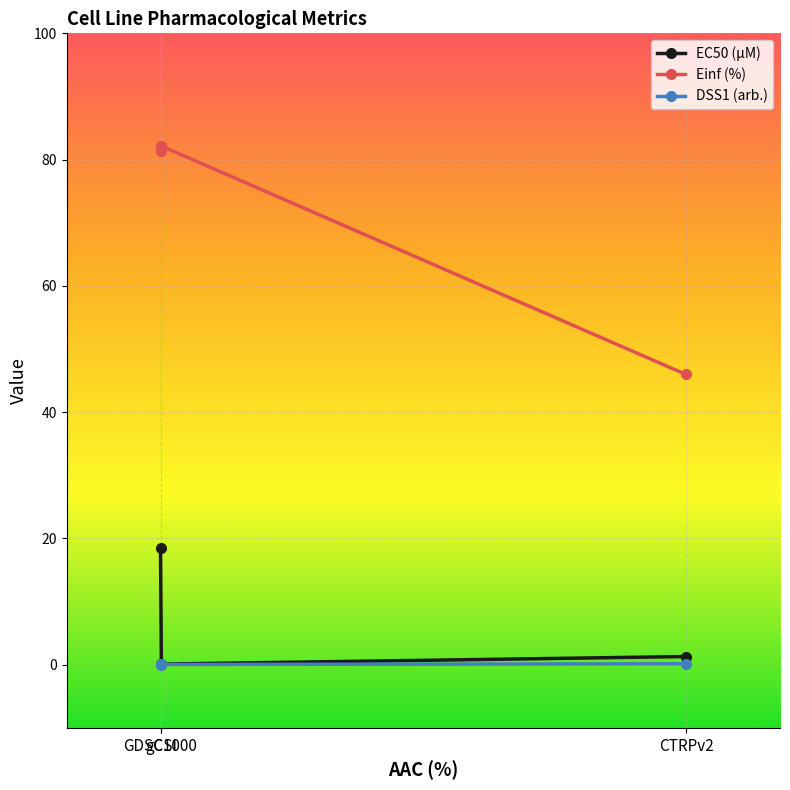

What is the label of the 3rd point from the left?

CTRPv2